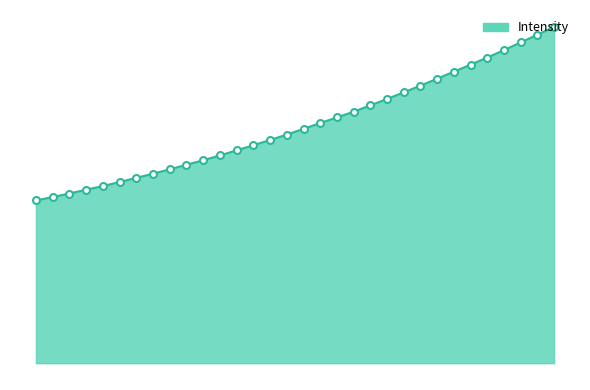

What is the difference between the second highest and second lowest values?

2101.3